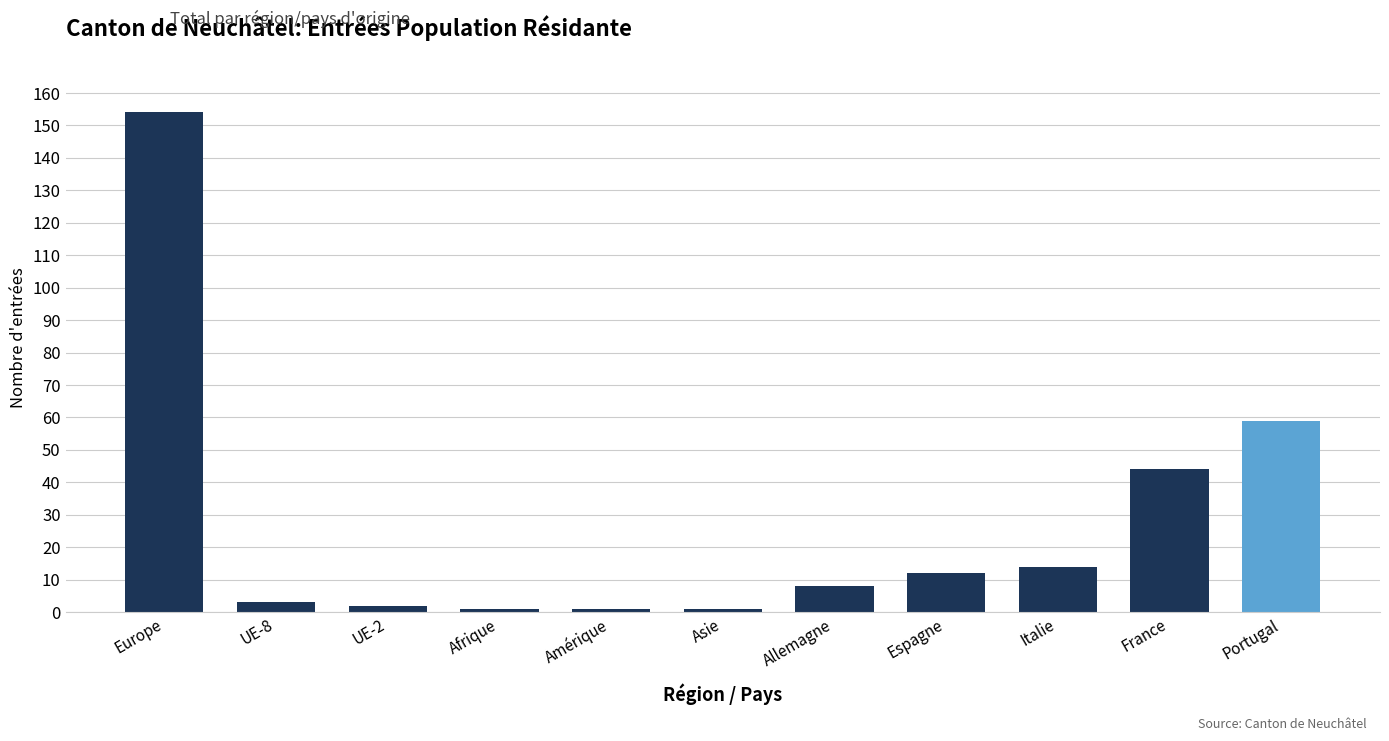

Which has a higher value, Allemagne or Amérique?

Allemagne